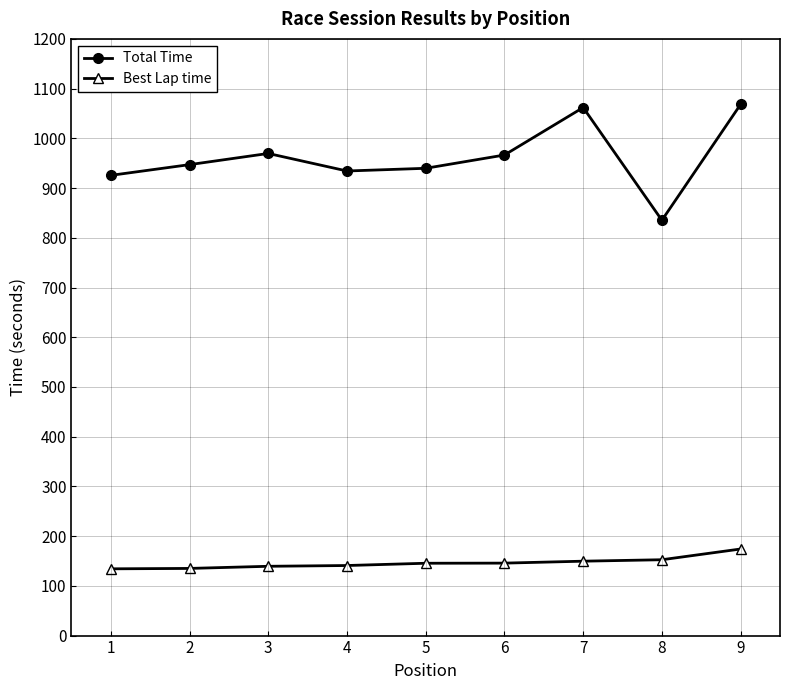

At how many categories does at least one series exceed 1000?

2